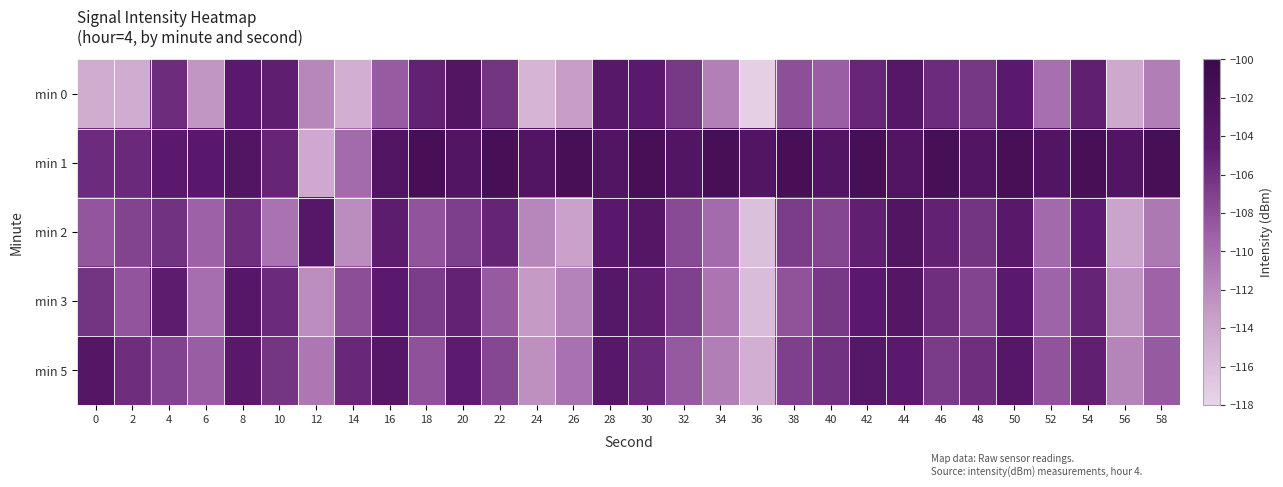

What is the greatest value displayed?

-101.6